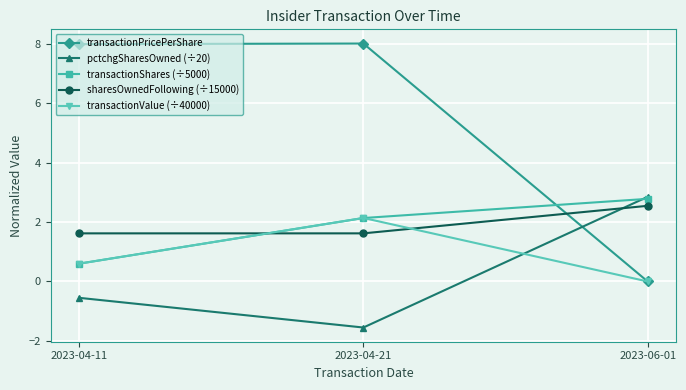

Between 2023-04-11 and 2023-04-21, which series saw the biggest shift?

transactionValue (÷40000)